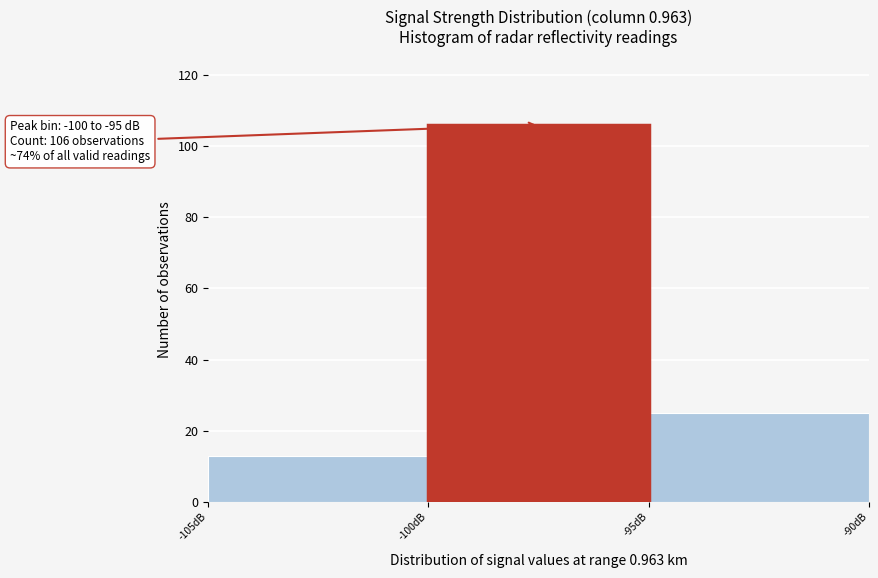

Which range on the x-axis has the tallest bar?

-100 to -95